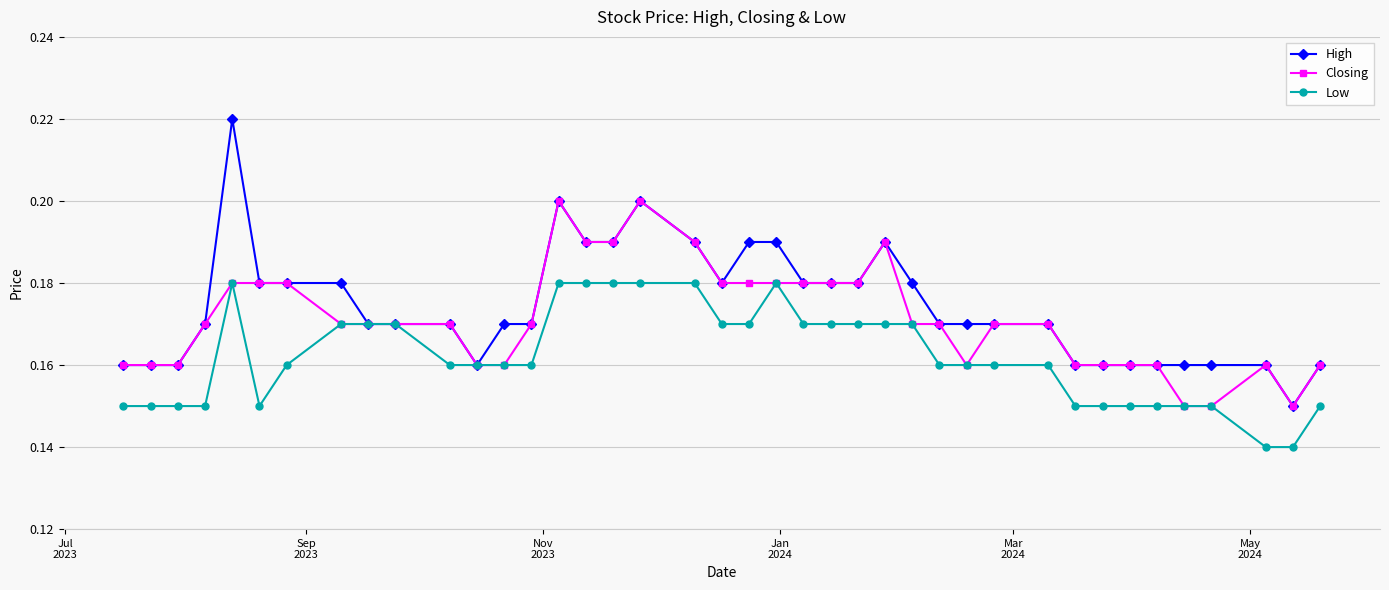

Which series has the largest range (max minus min)?

High